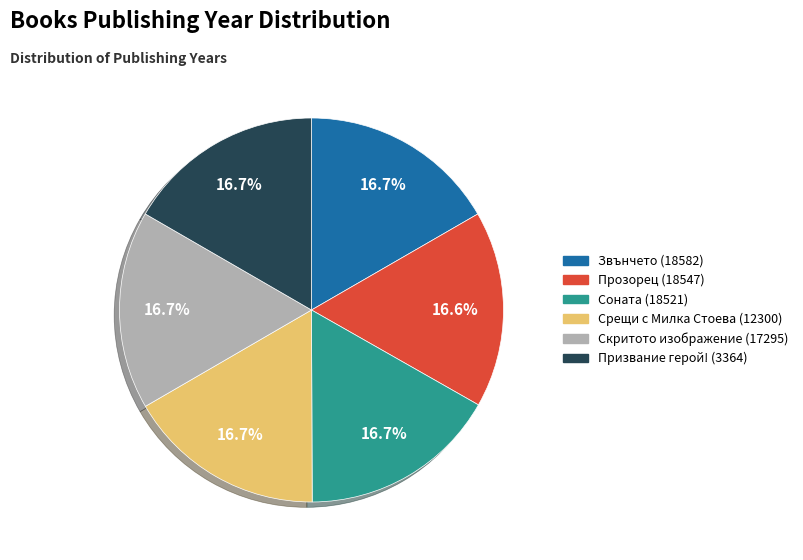

Is there any slice that represents more than half of the pie?

No